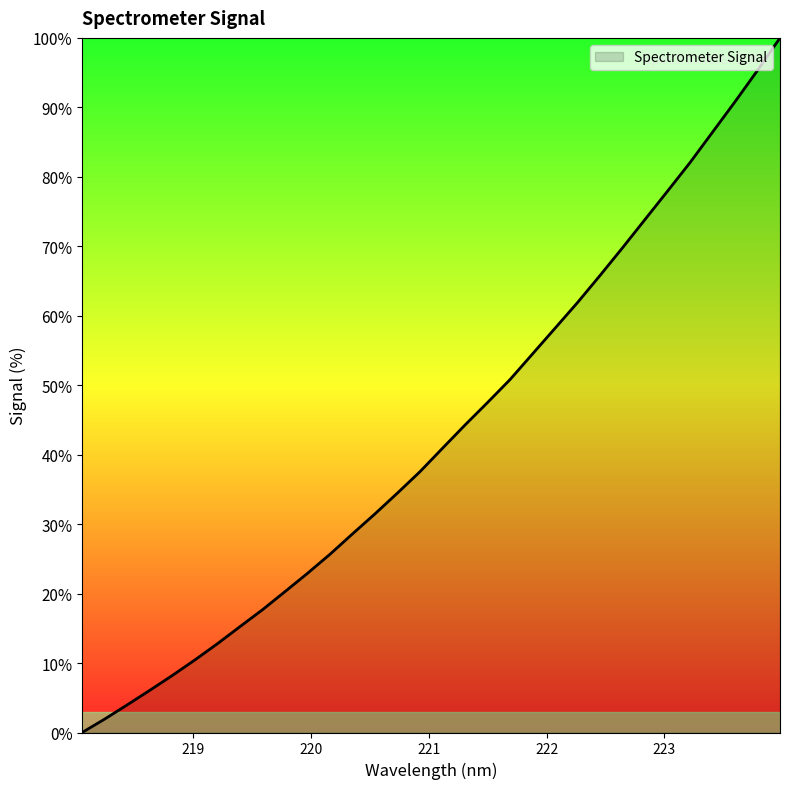

What is the greatest value displayed?

100.0